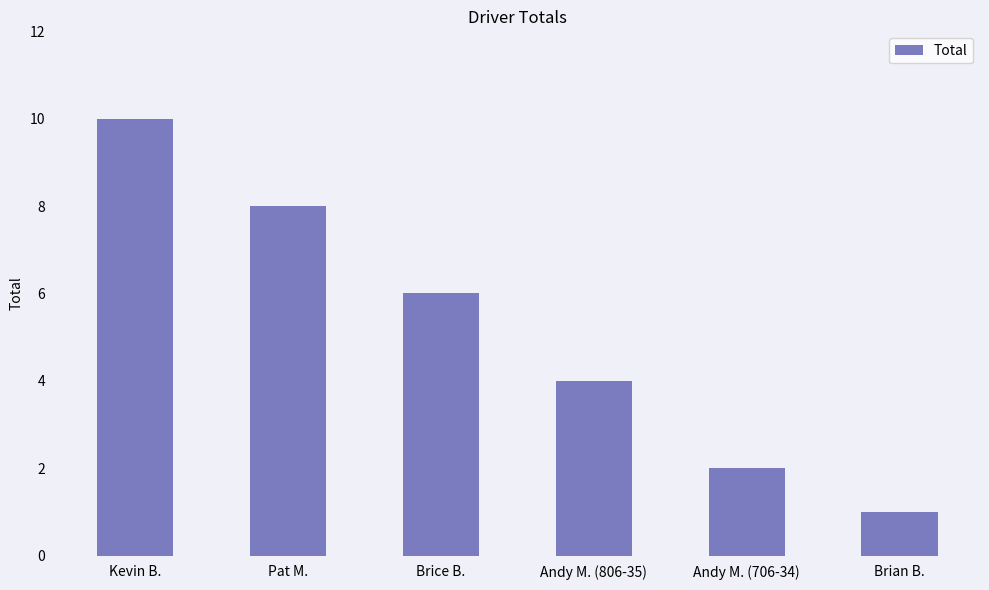

The chart shows a value of 10 at Kevin B.. True or false?

True